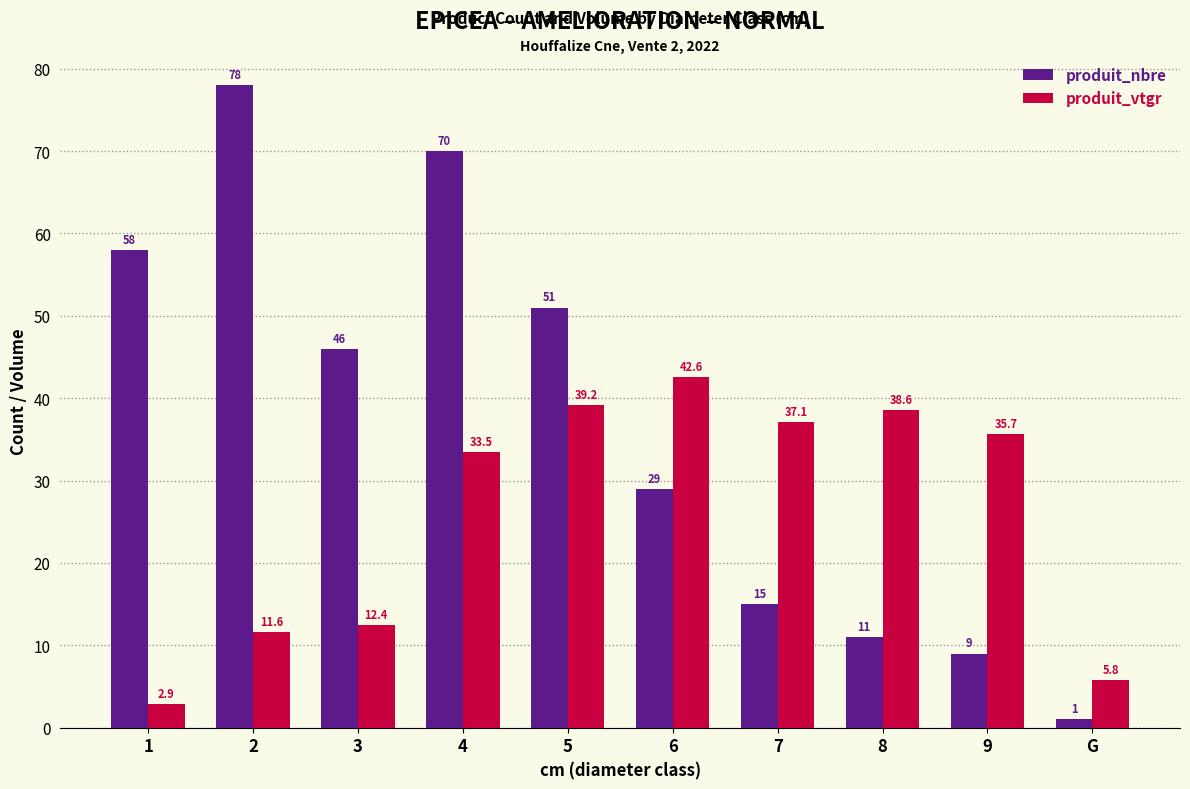

Count the number of categories in the chart.

10